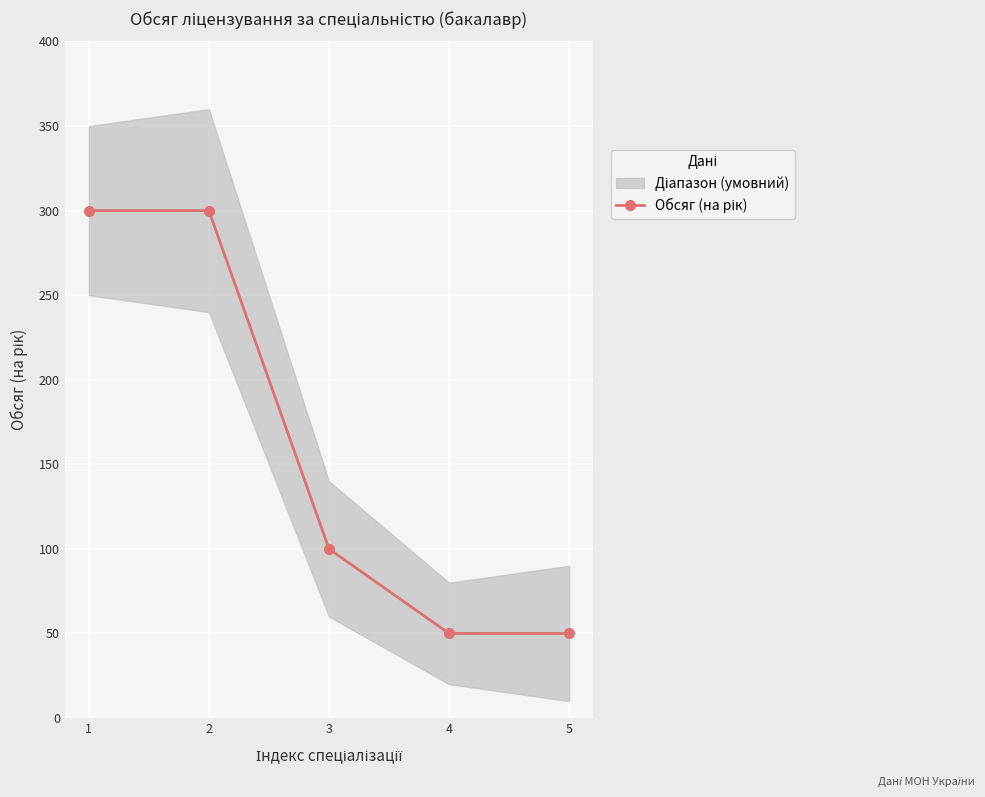

What is the approximate value at 3, to the nearest 10?

100